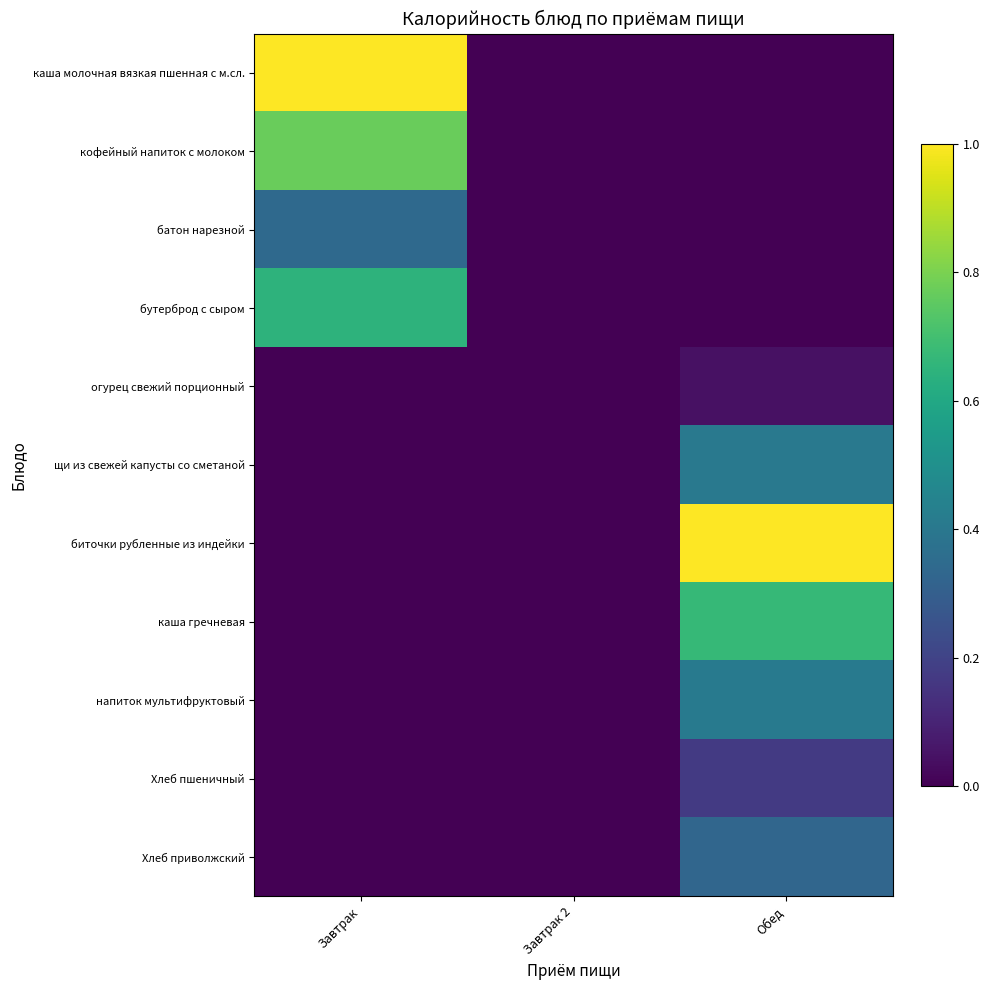

Reading left to right, extract all data points from this chart.

каша молочная вязкая пшенная с м.сл.: Завтрак=1.0	Завтрак 2=0.0	Обед=0.0
кофейный напиток с молоком: Завтрак=0.8	Завтрак 2=0.0	Обед=0.0
батон нарезной: Завтрак=0.3	Завтрак 2=0.0	Обед=0.0
бутерброд с сыром: Завтрак=0.6	Завтрак 2=0.0	Обед=0.0
огурец свежий порционный: Завтрак=0.0	Завтрак 2=0.0	Обед=0.0
щи из свежей капусты со сметаной: Завтрак=0.0	Завтрак 2=0.0	Обед=0.4
биточки рубленные из индейки: Завтрак=0.0	Завтрак 2=0.0	Обед=1.0
каша гречневая: Завтрак=0.0	Завтрак 2=0.0	Обед=0.7
напиток мультифруктовый: Завтрак=0.0	Завтрак 2=0.0	Обед=0.4
Хлеб пшеничный: Завтрак=0.0	Завтрак 2=0.0	Обед=0.2
Хлеб приволжский: Завтрак=0.0	Завтрак 2=0.0	Обед=0.3